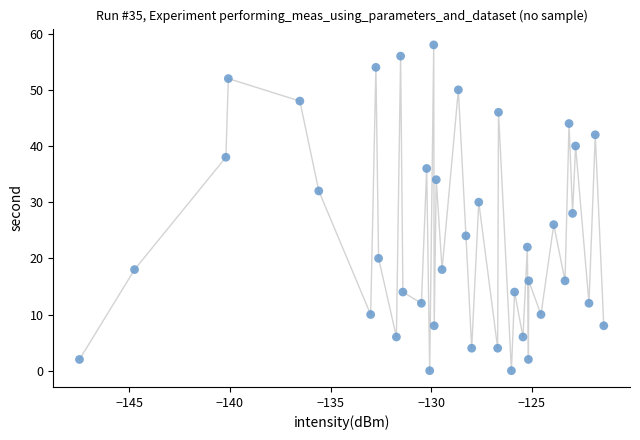

What is the range of Y values (max minus min)?

58